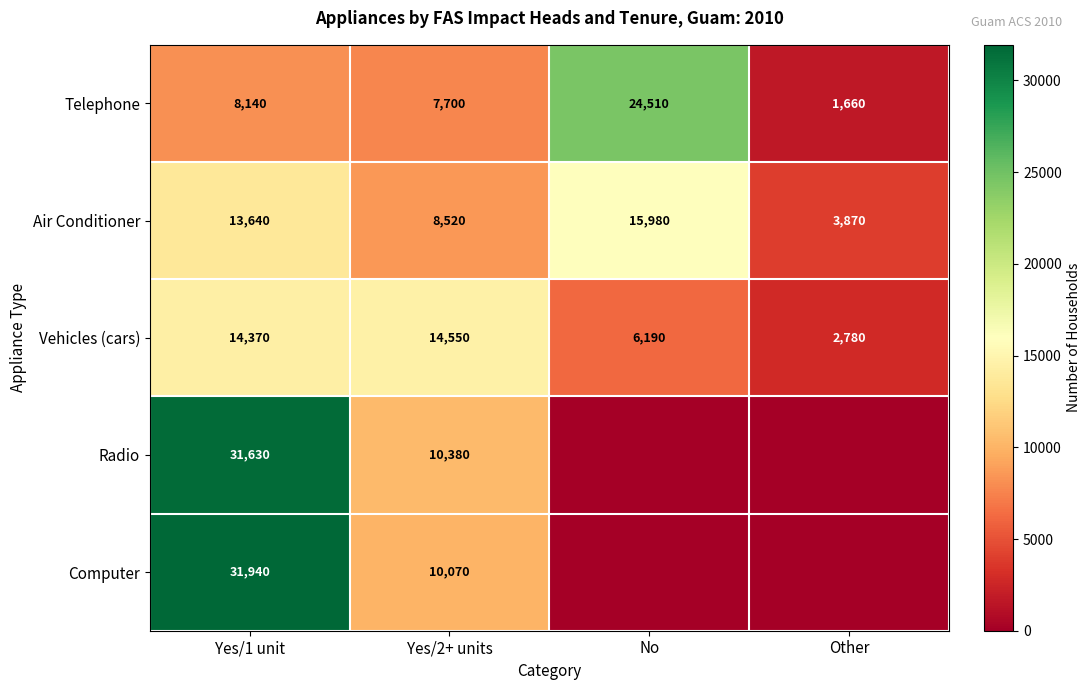

Between Yes/1 unit and Yes/2+ units, which series saw the biggest shift?

Computer